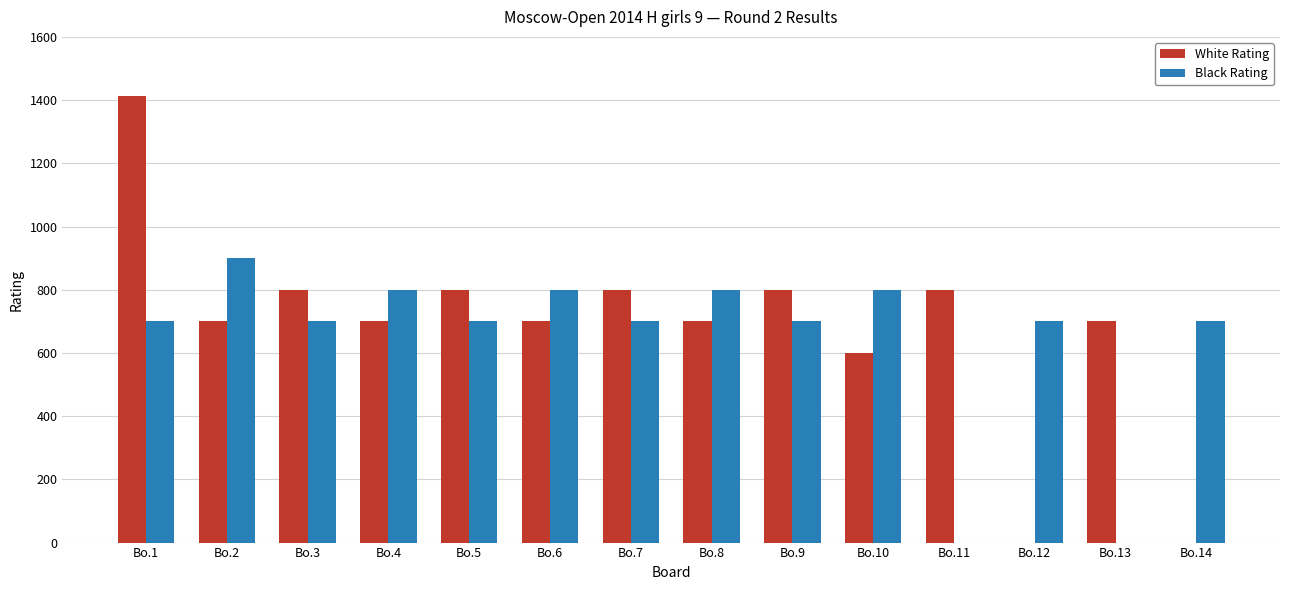

Count the number of categories in the chart.

14